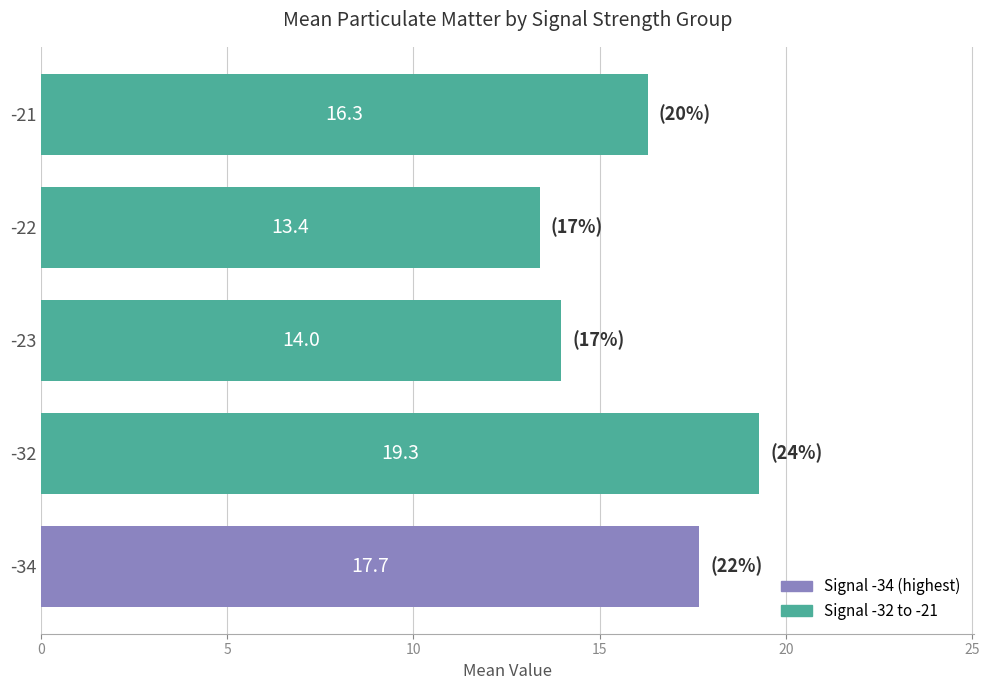

What is the change in value from -23 to -22?

-0.6